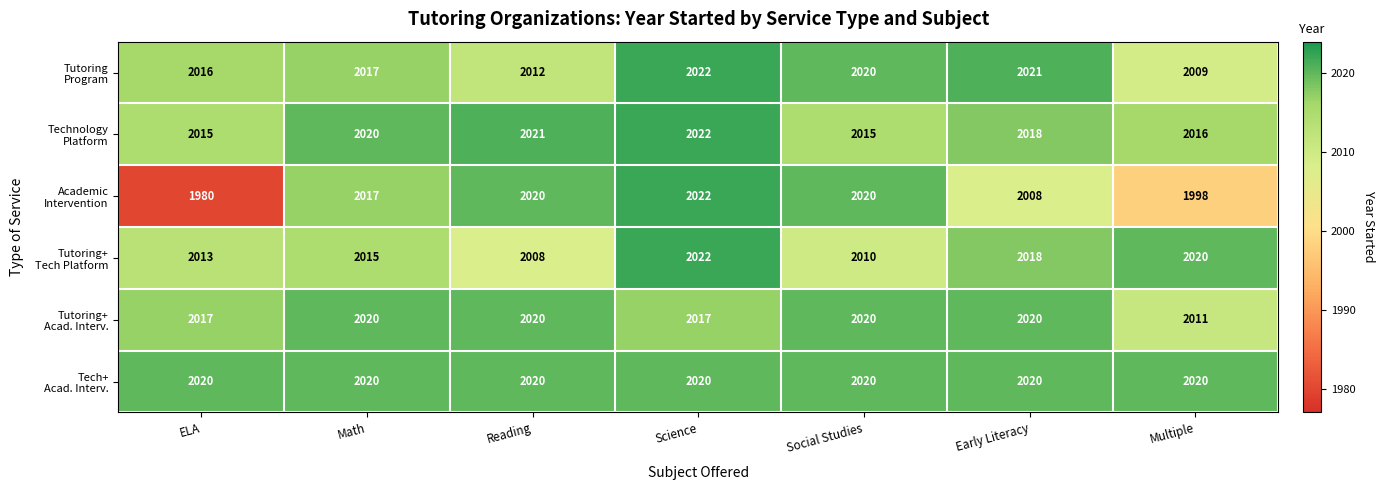

What is the total value across all series at Social Studies?

12105